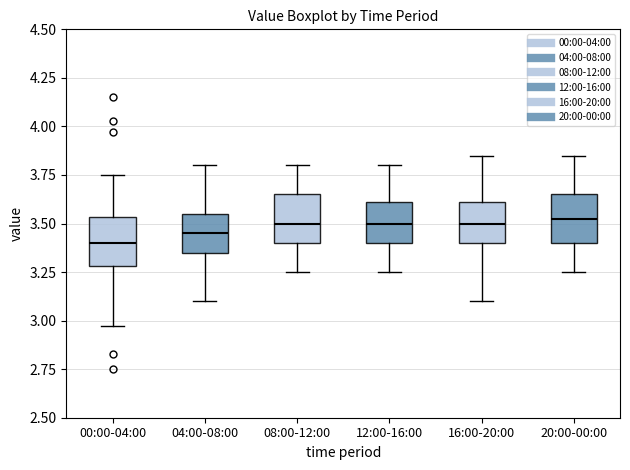

Reading left to right, transcribe this box plot: for each box, give where its median line is, the range the box spans, and where its two whiskers end, as read against the y-axis. The values are not printed on the chart, so give them approximately, as read against the axis.

00:00-04:00: median 3.40, box 3.30 to 3.55, whiskers 2.95 to 3.75
04:00-08:00: median 3.45, box 3.35 to 3.55, whiskers 3.10 to 3.80
08:00-12:00: median 3.50, box 3.40 to 3.65, whiskers 3.25 to 3.80
12:00-16:00: median 3.50, box 3.40 to 3.60, whiskers 3.25 to 3.80
16:00-20:00: median 3.50, box 3.40 to 3.60, whiskers 3.10 to 3.85
20:00-00:00: median 3.55, box 3.40 to 3.65, whiskers 3.25 to 3.85